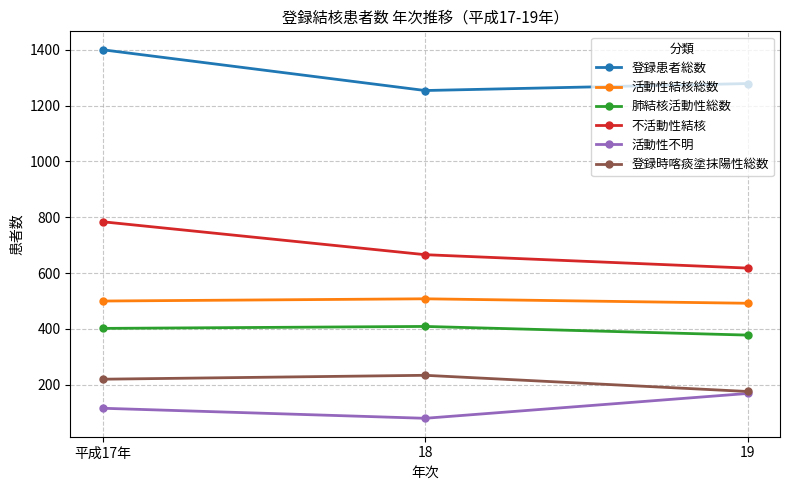

What is the sum of the 不活動性結核 values at 18 and 19?

1284